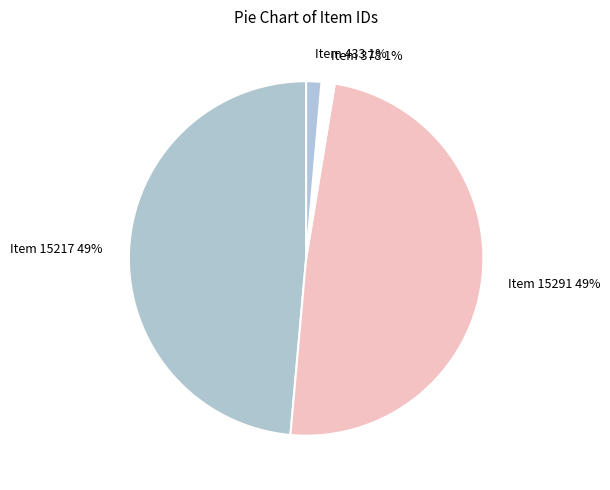

Which has a higher value, Item 433 or Item 15217?

Item 15217